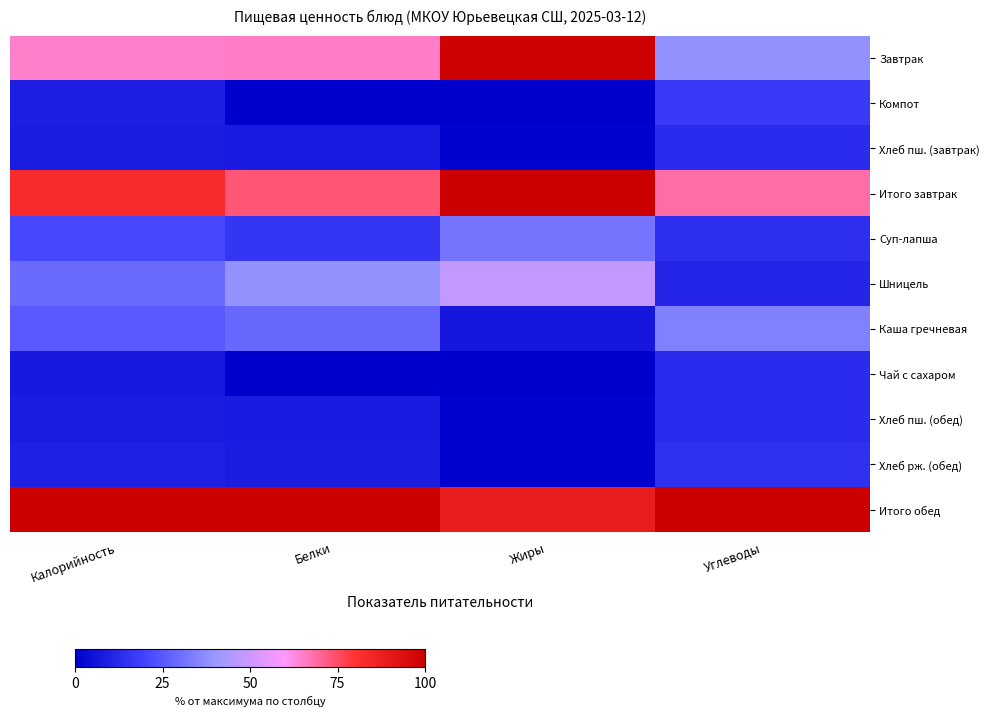

What is the spread (max minus min) of values at Белки?

100.0